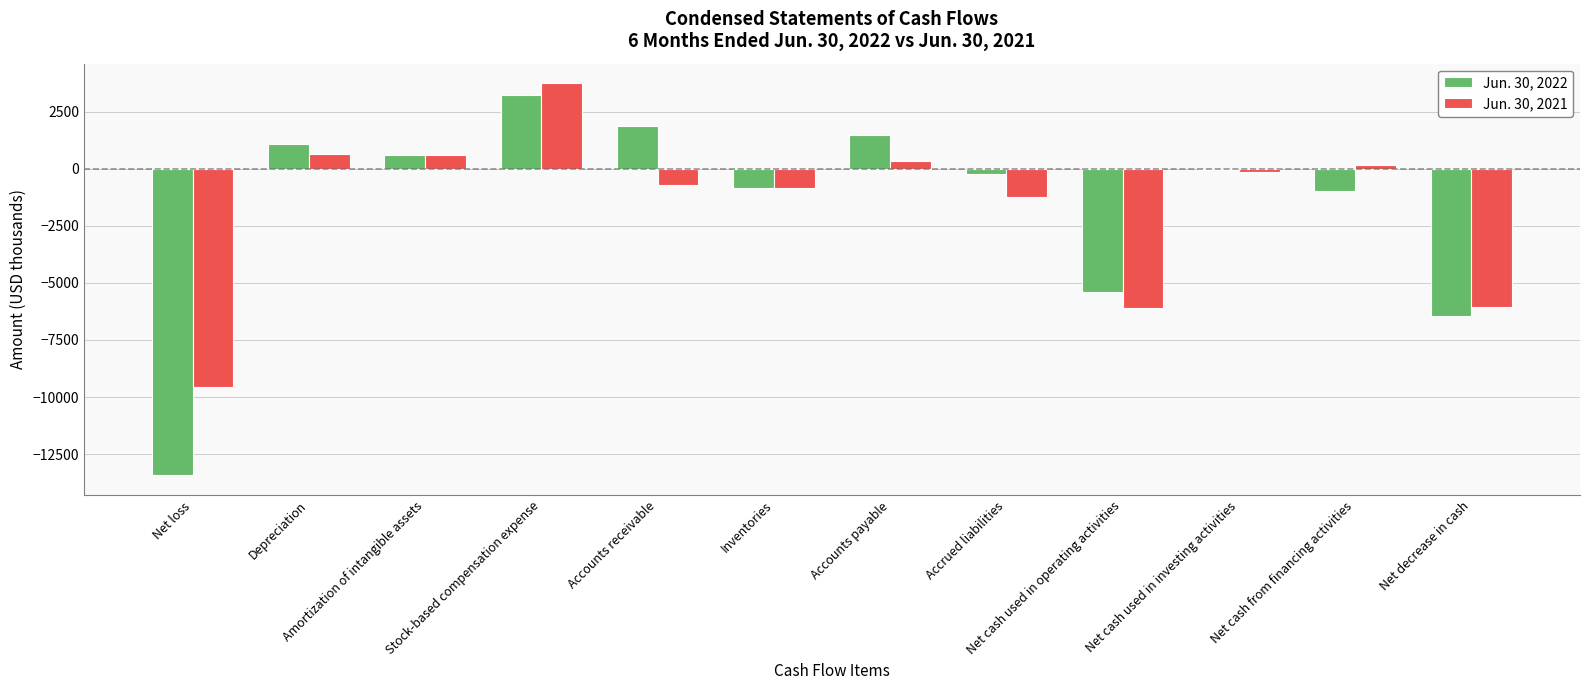

At which category is the sum across all series the highest?

Stock-based compensation expense